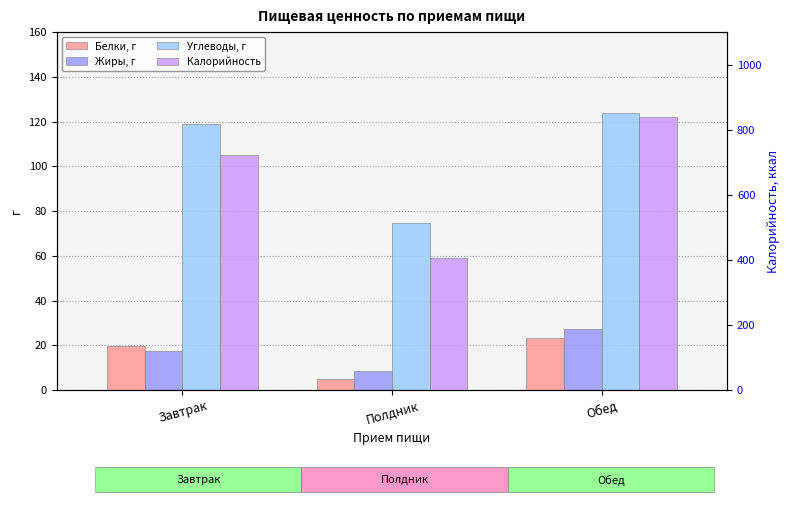

What is the total value across all series at Обед?

1013.1